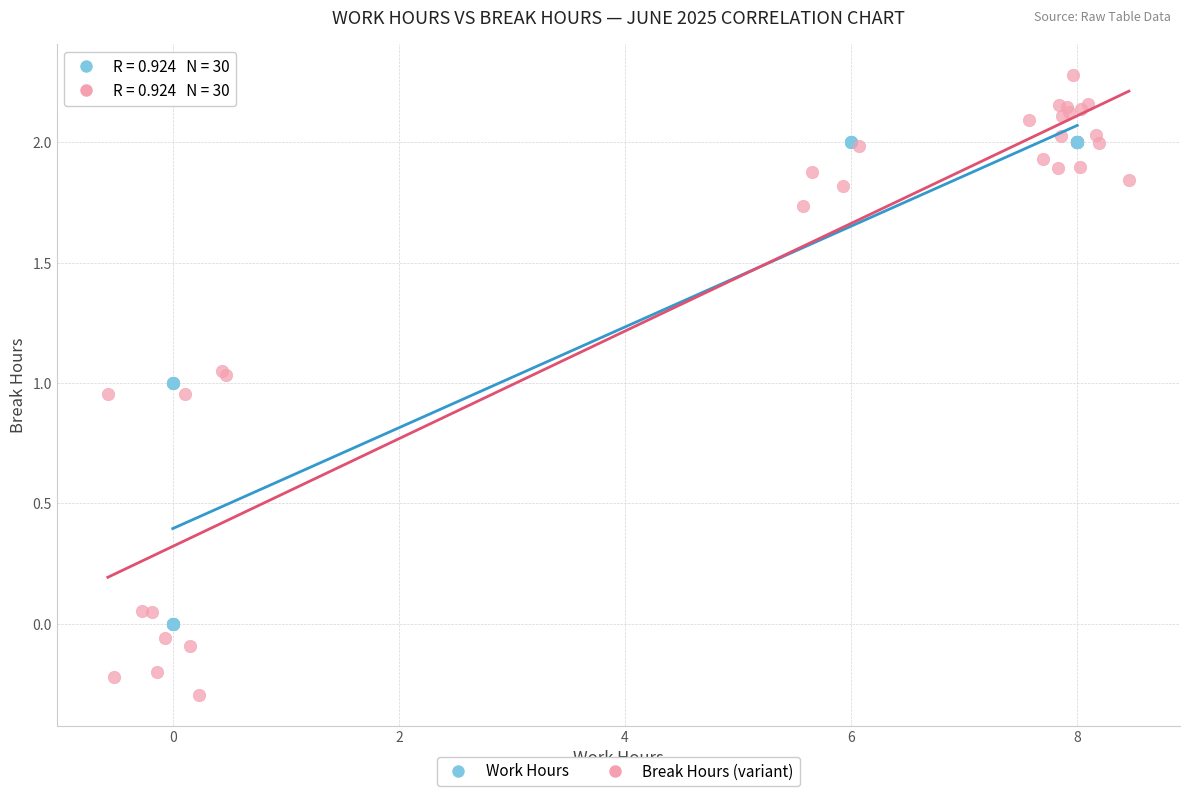

What are all the series names shown in the legend?

Work Hours, Break Hours (variant)